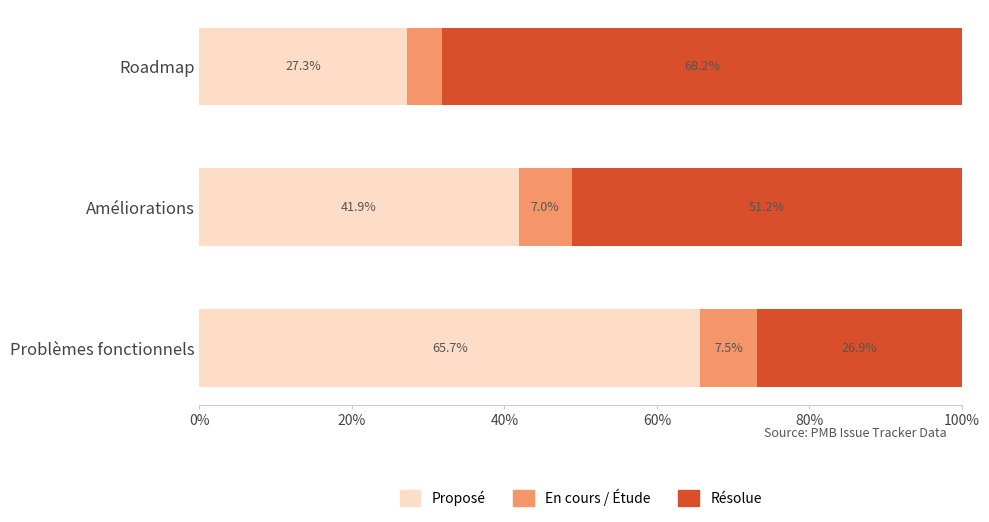

What is the difference between the maximum and second lowest values in the Proposé series?

23.8